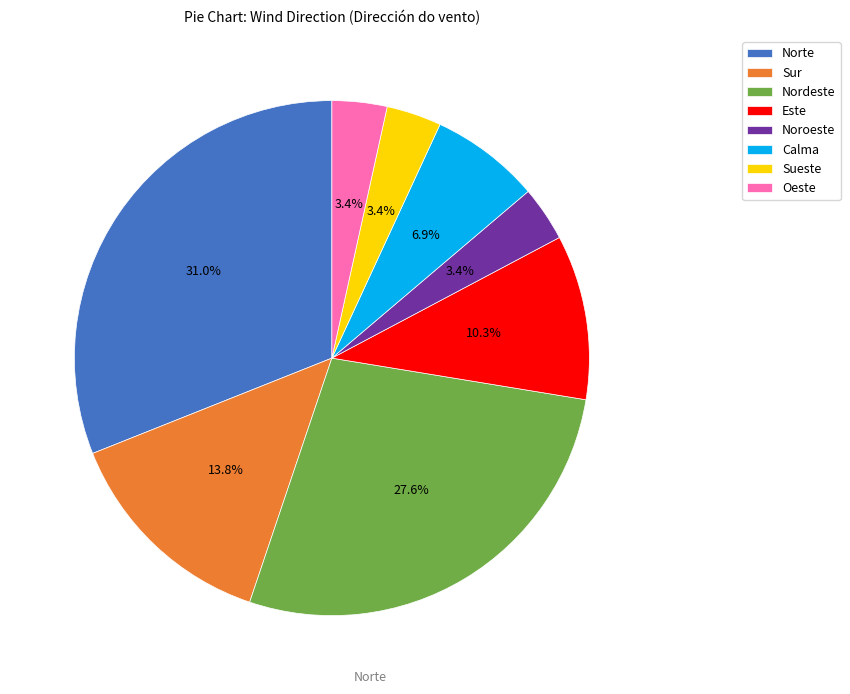

How many slices are in this pie chart?

8